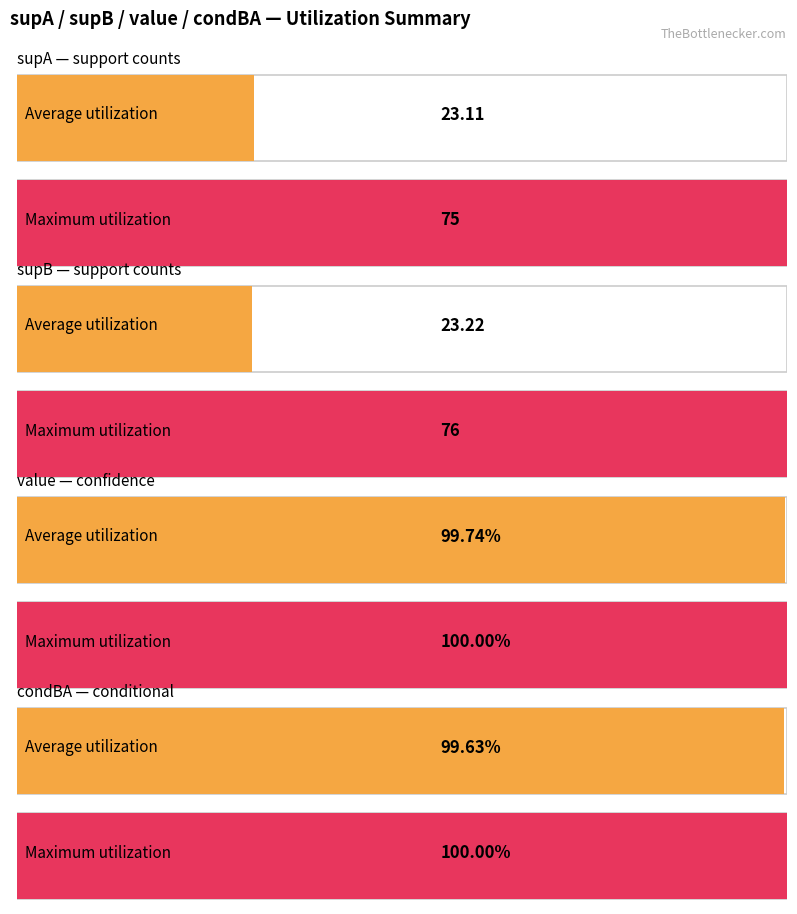

Is it true that supAB equals 4 at 15?

False